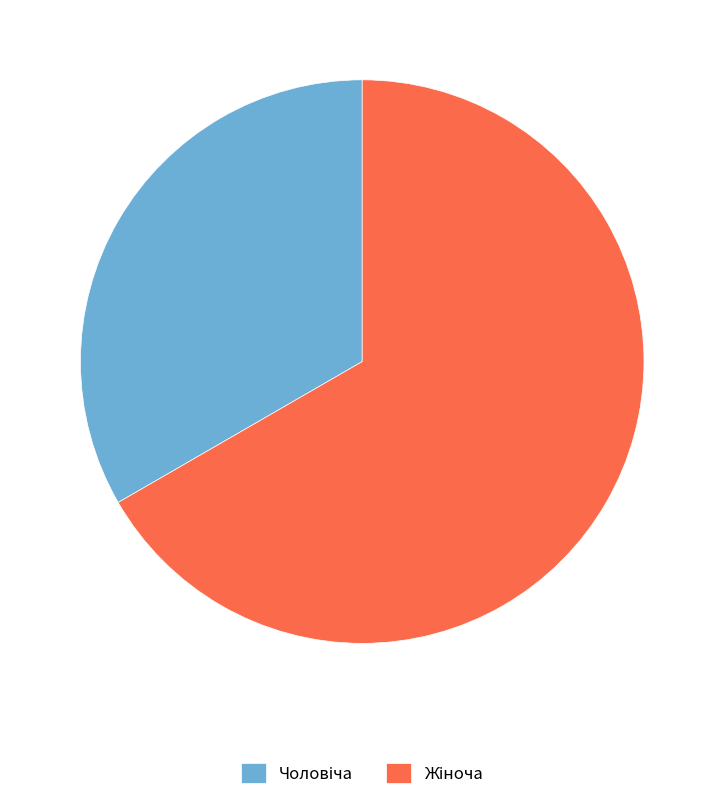

How many segments does this pie chart have?

2